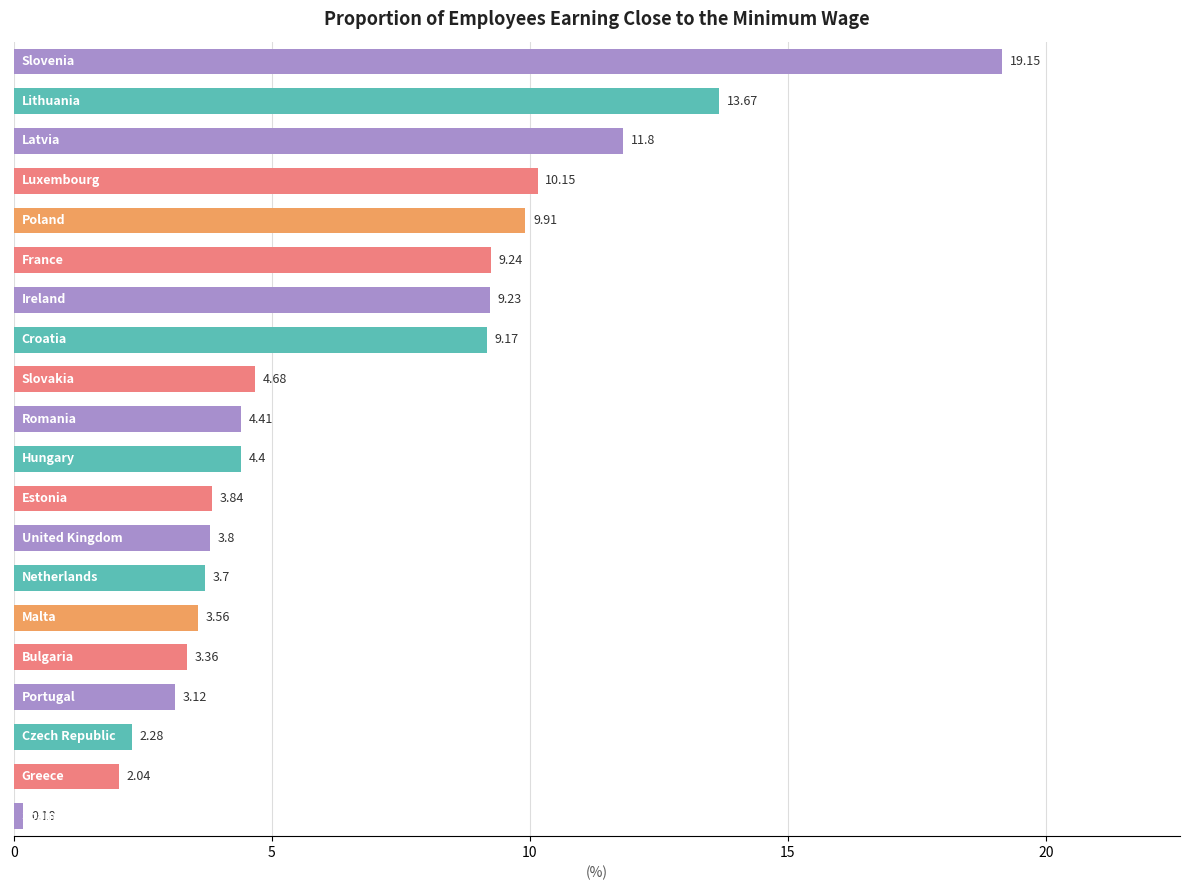

What is the sum of all values?

131.7